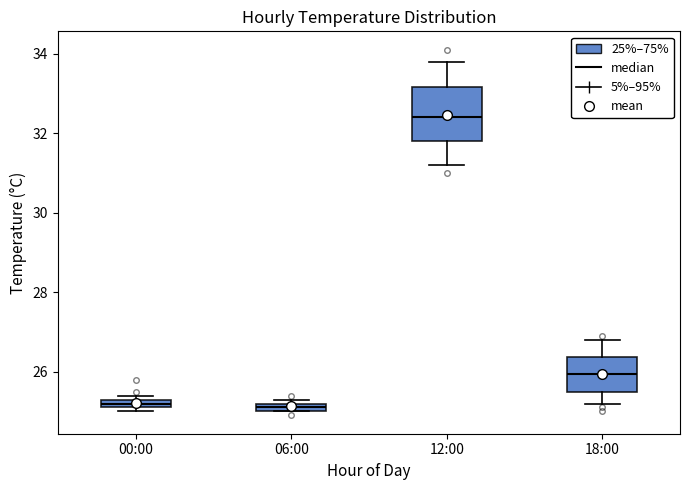

Where is the lower edge of the box for 06:00 on the y-axis? The values are not printed on the chart, so give them approximately, as read against the axis.

25.0